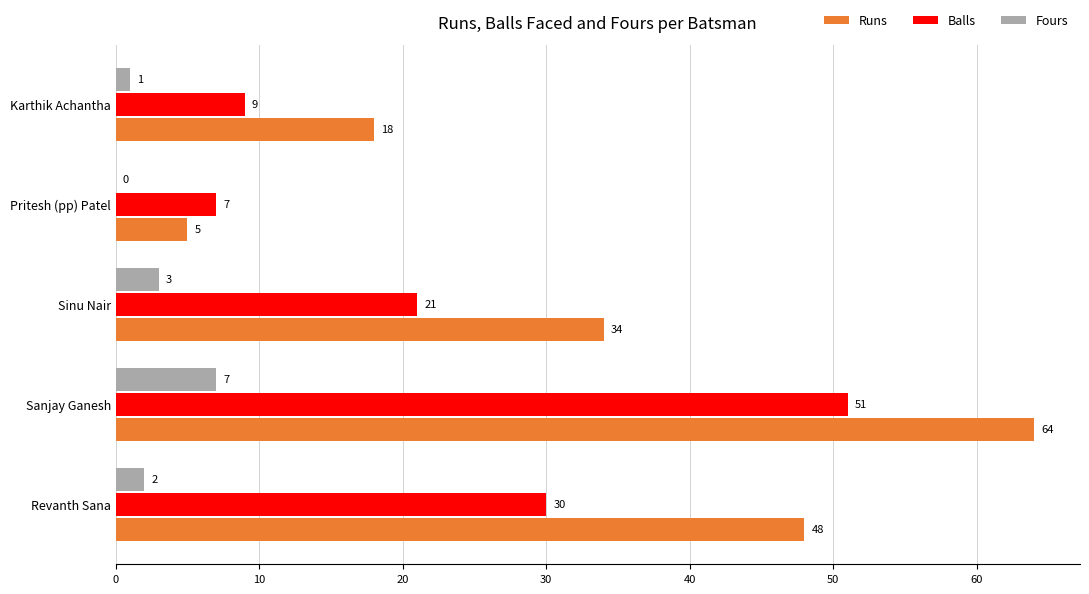

Which label corresponds to the largest value in the chart?

Sanjay Ganesh